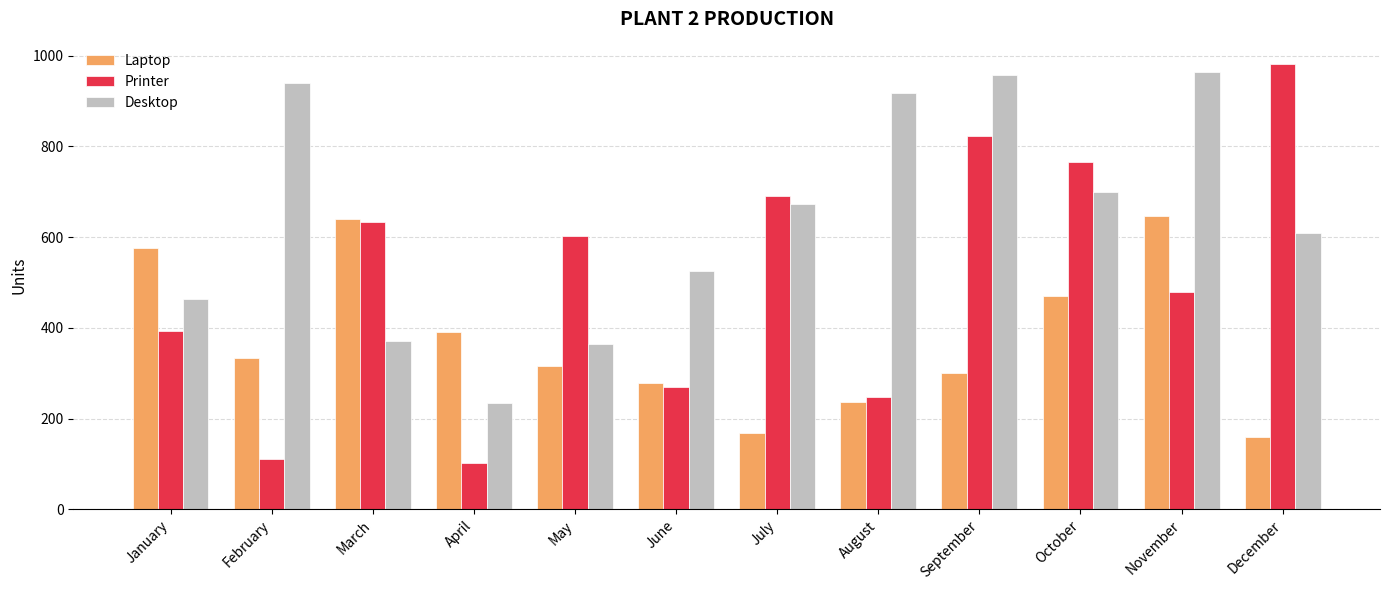

What is the minimum value for Printer?

101